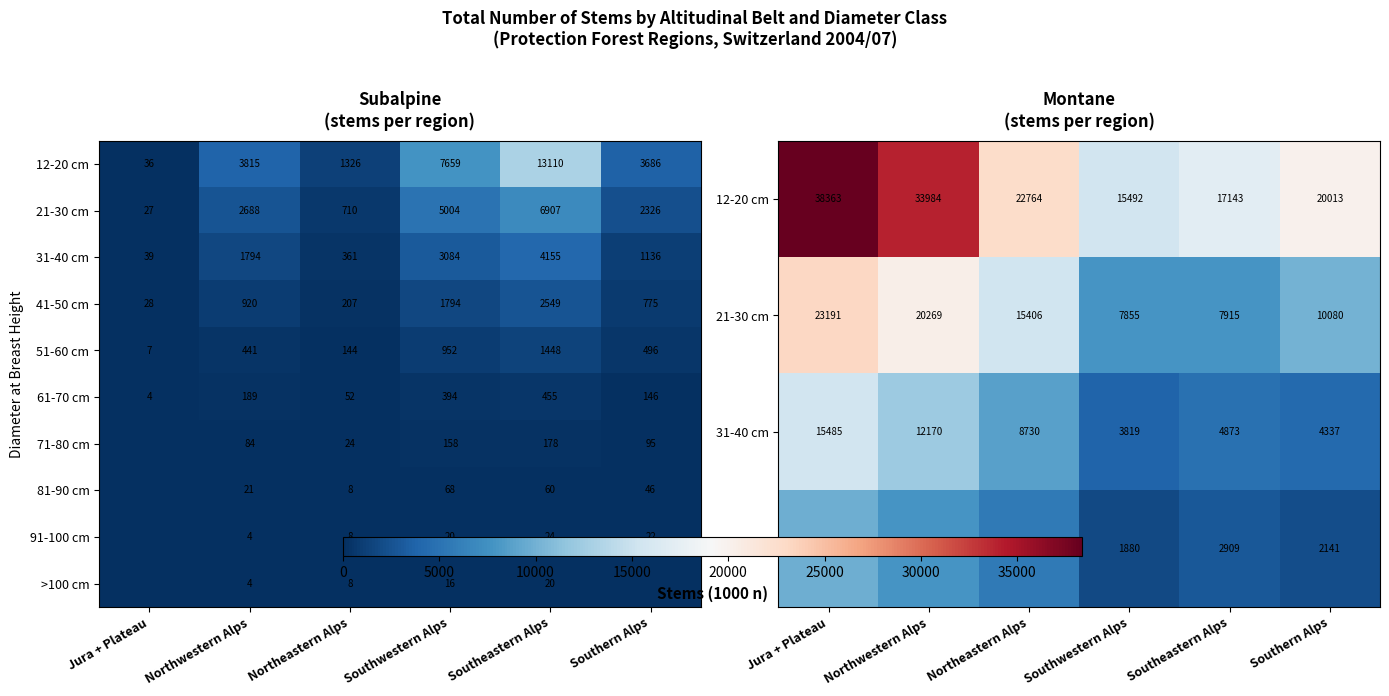

What is the sum of all 61-70 cm values?

1240